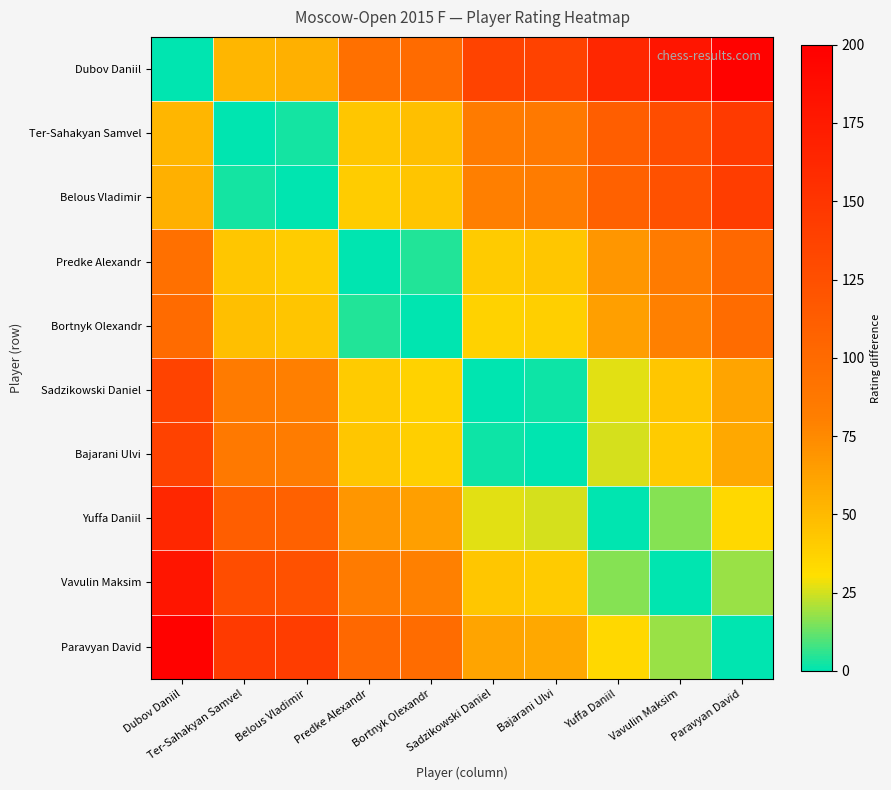

Rank the series by their maximum value, from highest to lowest.

Dubov Daniil, Paravyan David, Vavulin Maksim, Yuffa Daniil, Ter-Sahakyan Samvel, Belous Vladimir, Bajarani Ulvi, Sadzikowski Daniel, Predke Alexandr, Bortnyk Olexandr